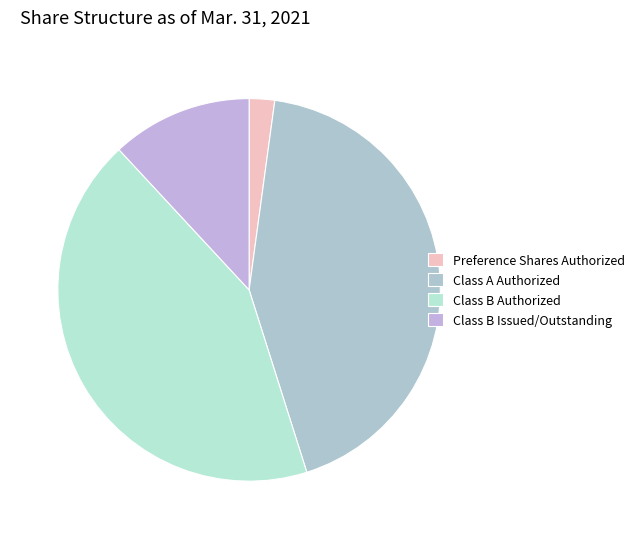

What percentage is NOT represented by Class B Issued/Outstanding?

88.1%